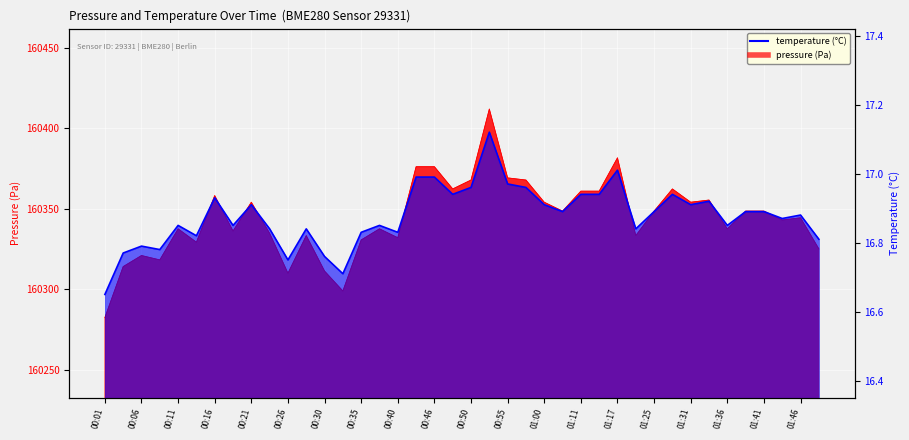

At 01:14, list the series in order from largest to smallest.

pressure, temperature